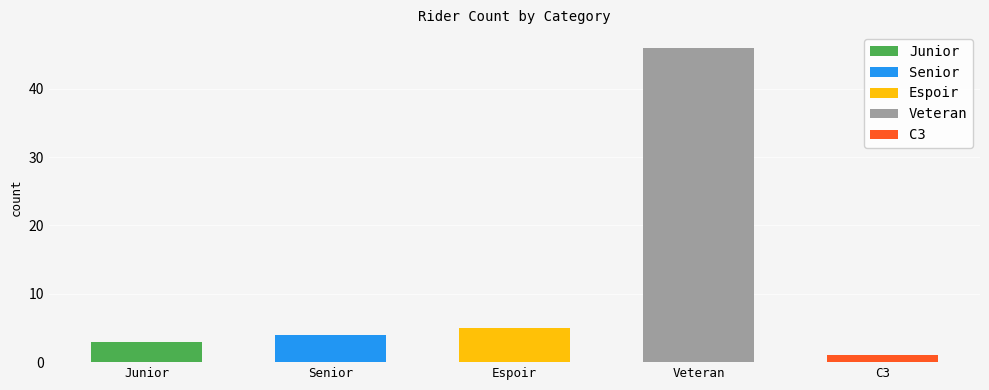

List the labels in order of value, largest first.

Veteran, Espoir, Senior, Junior, C3